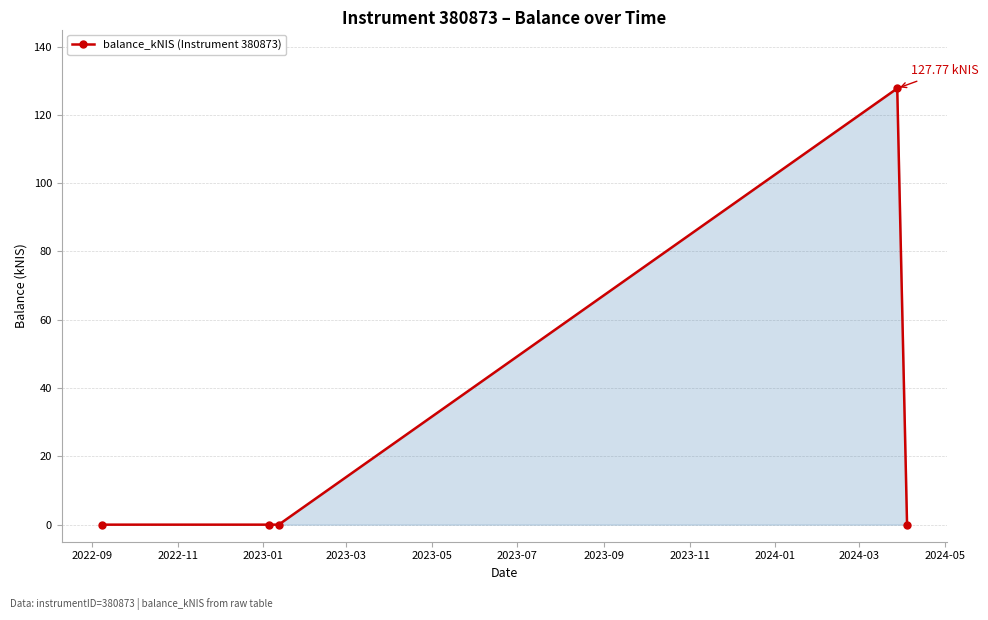

What is the difference between the maximum and minimum values?

127.8